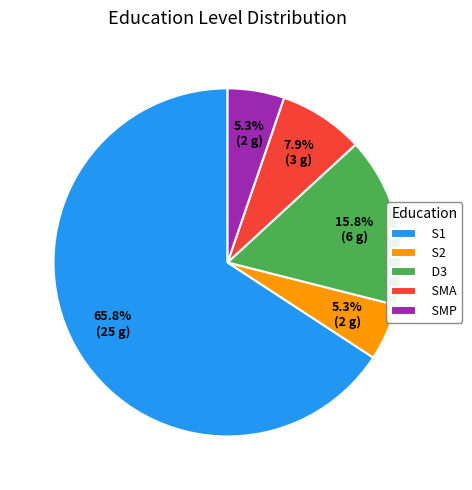

What portion of the pie excludes SMP?

94.7%